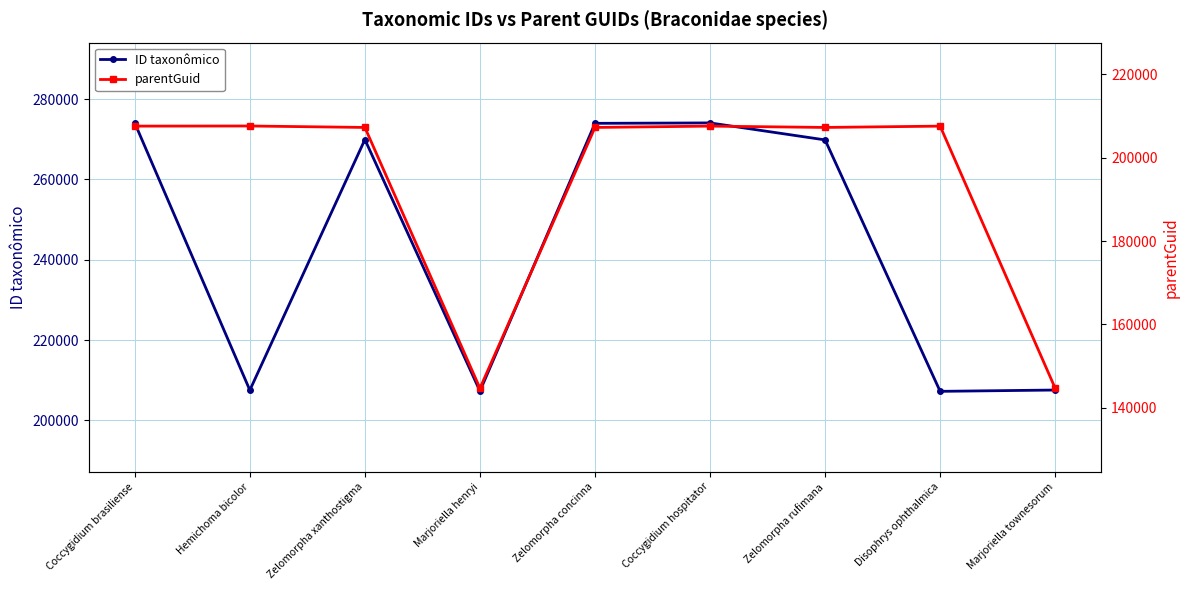

How many intersections are there between parentGuid and ID taxonômico?

4